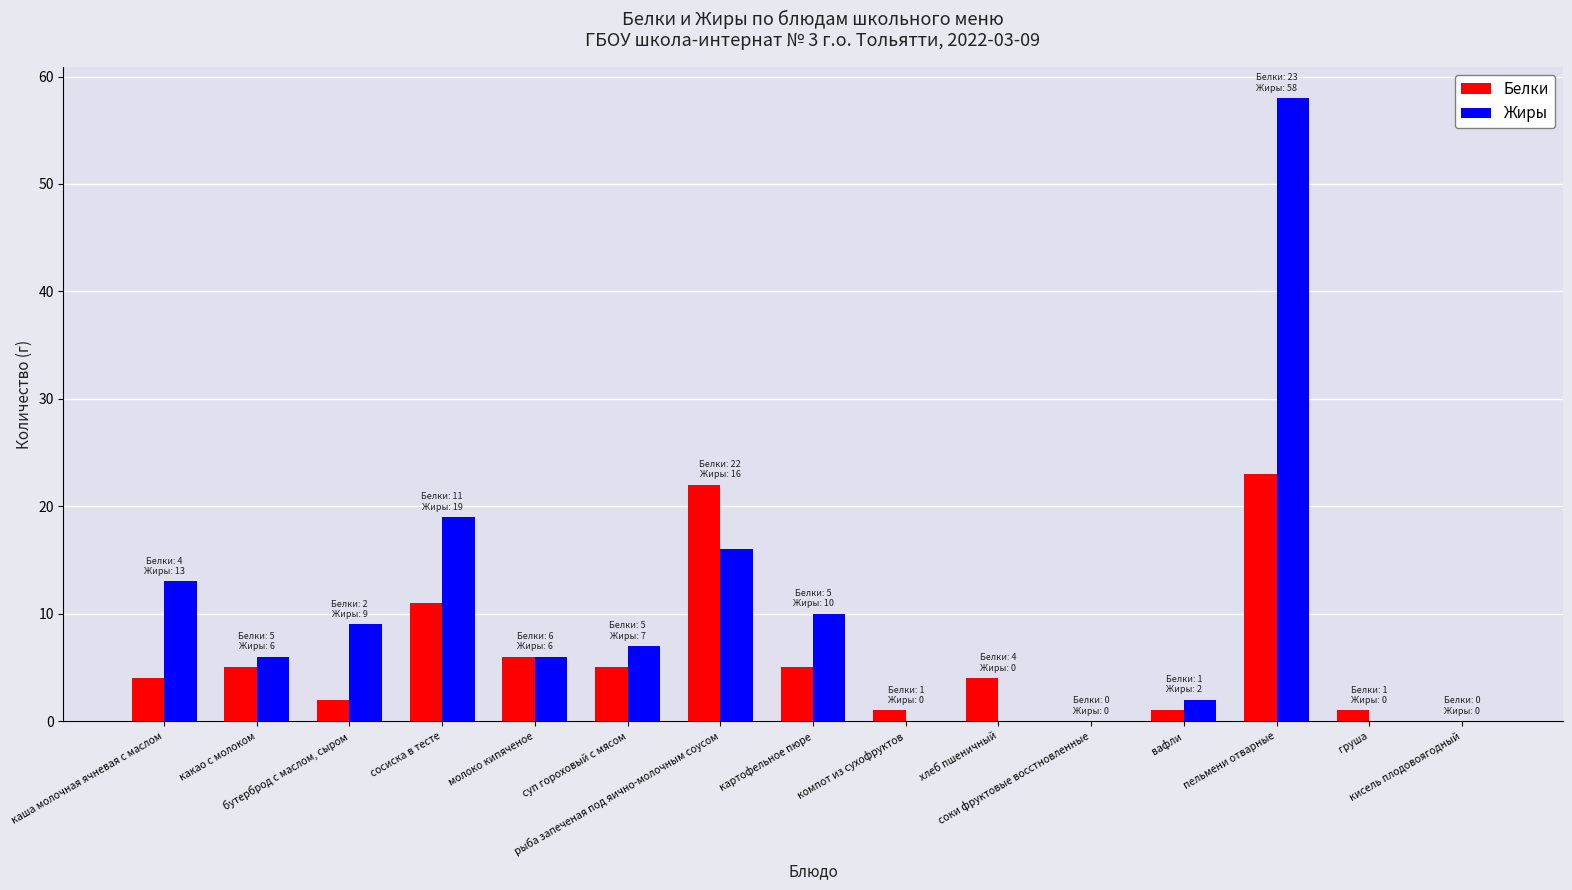

What are all the series names shown in the legend?

Белки, Жиры